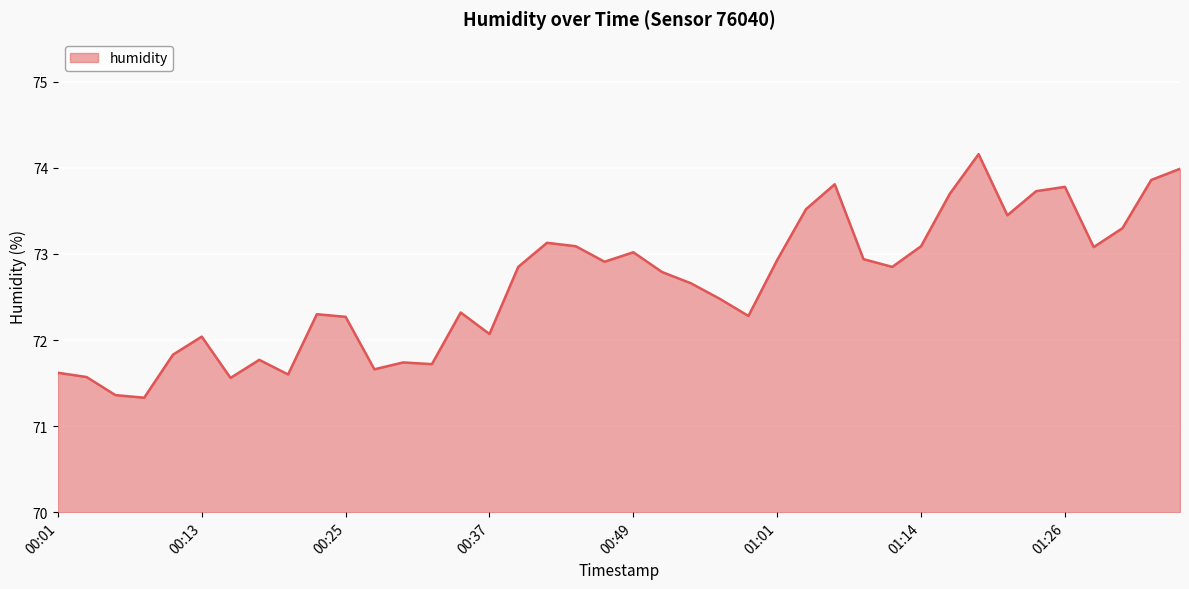

What is the minimum value shown in the chart?

71.3